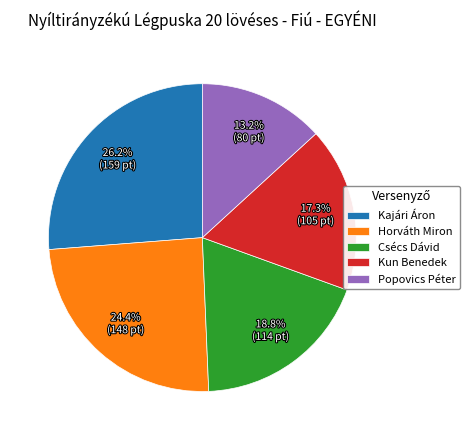

What percentage is NOT represented by Csécs Dávid?

81.2%